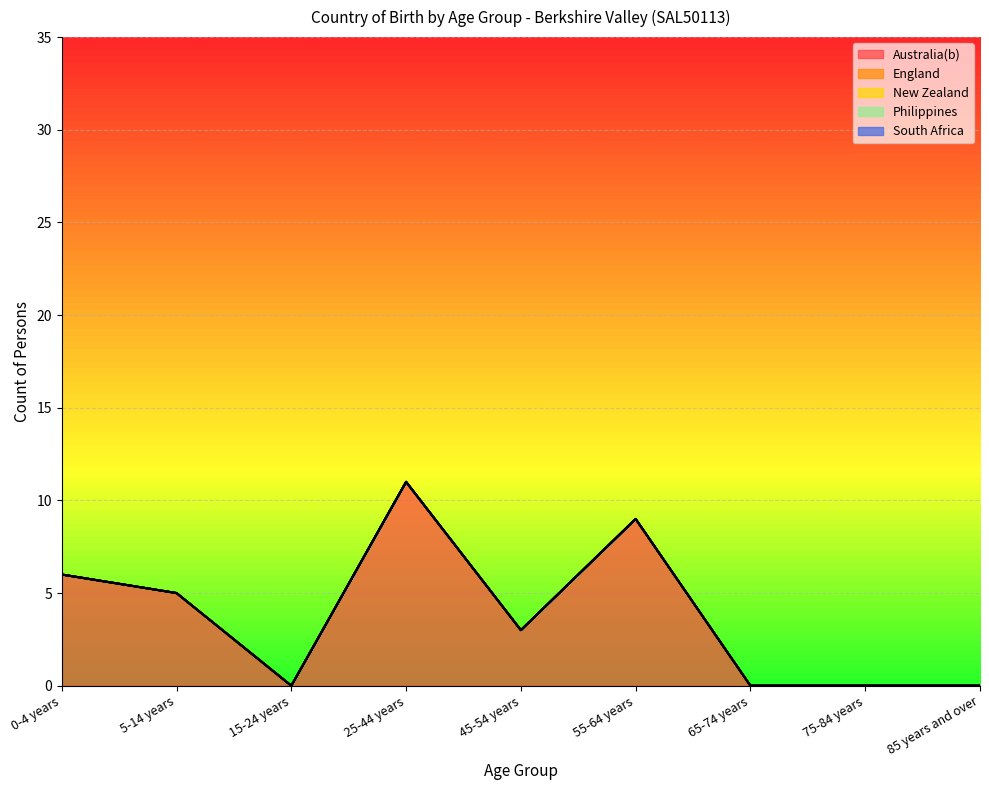

True or false: New Zealand has more than 0 points higher than both neighbors.

False